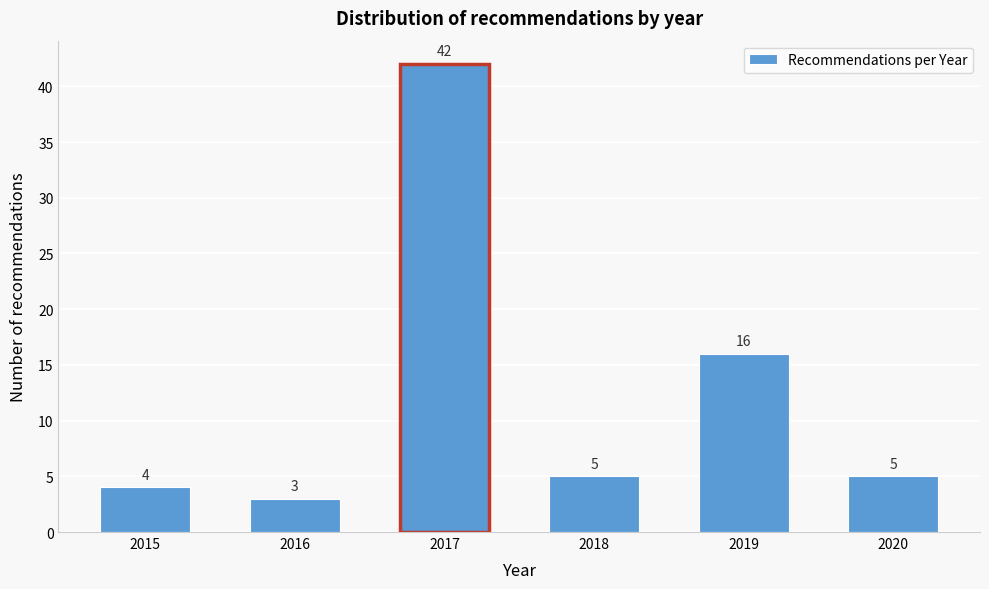

Reading left to right, list all the values displayed in this chart.

4	3	42	5	16	5